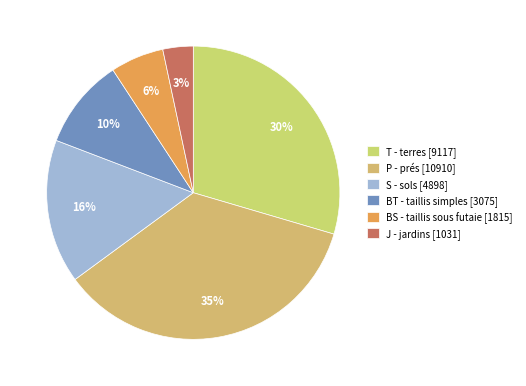

How many segments does this pie chart have?

6